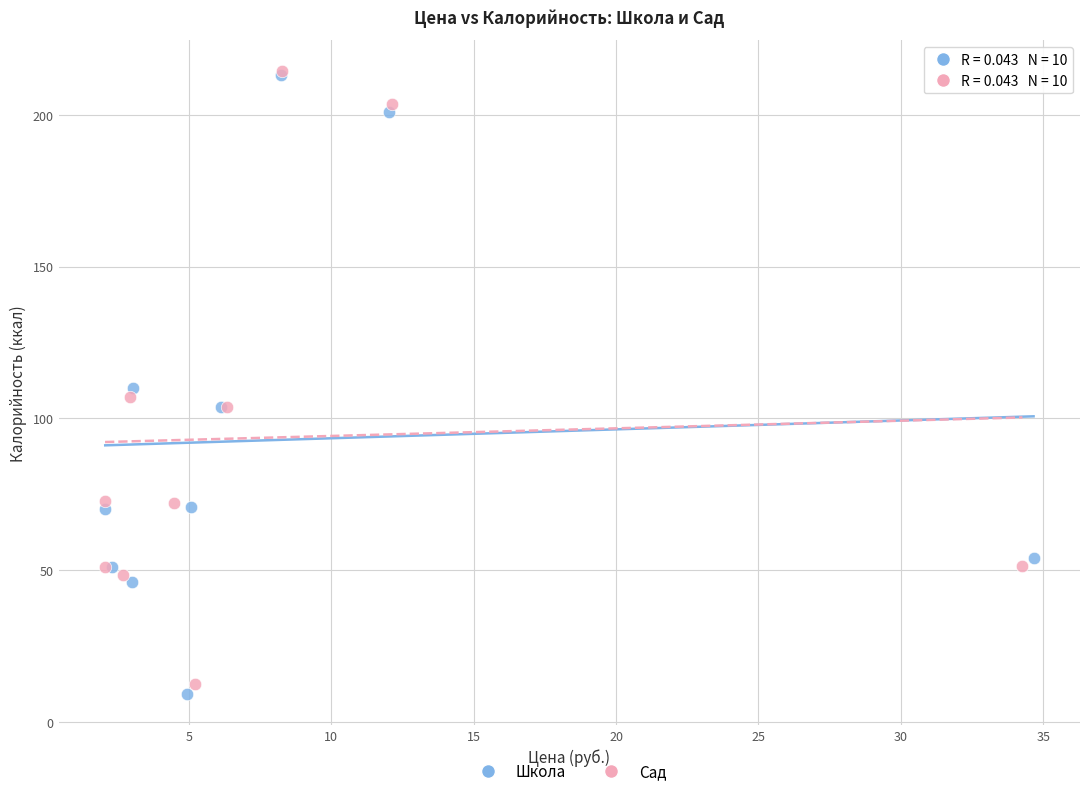

Which series contains the lowest Y value?

Школа